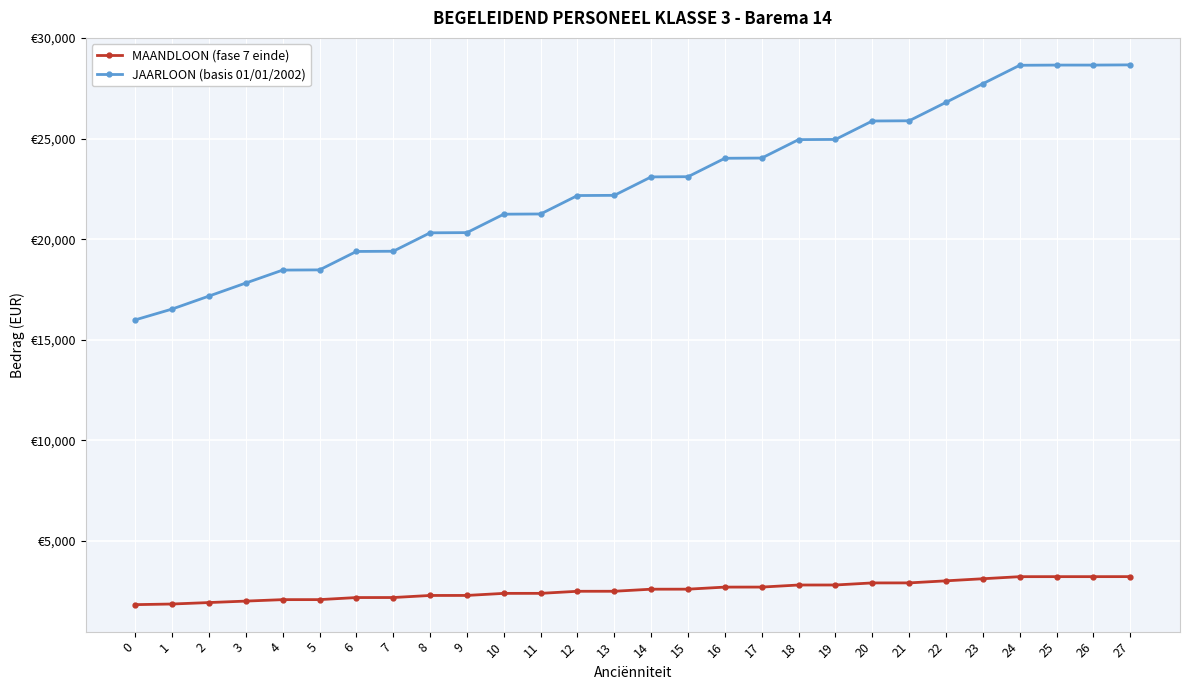

List the series in order of their peak value, highest first.

JAARLOON (basis 01/01/2002), MAANDLOON (fase 7 einde)